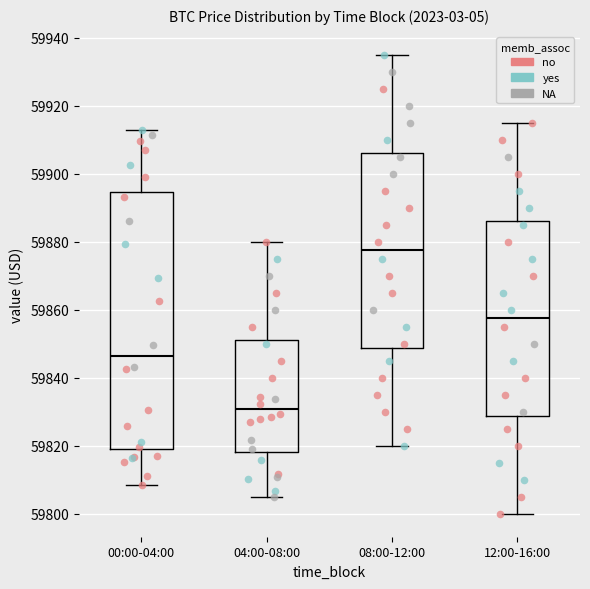

Comparing the boxes themselves (not the whiskers), which one is the tallest?

00:00-04:00